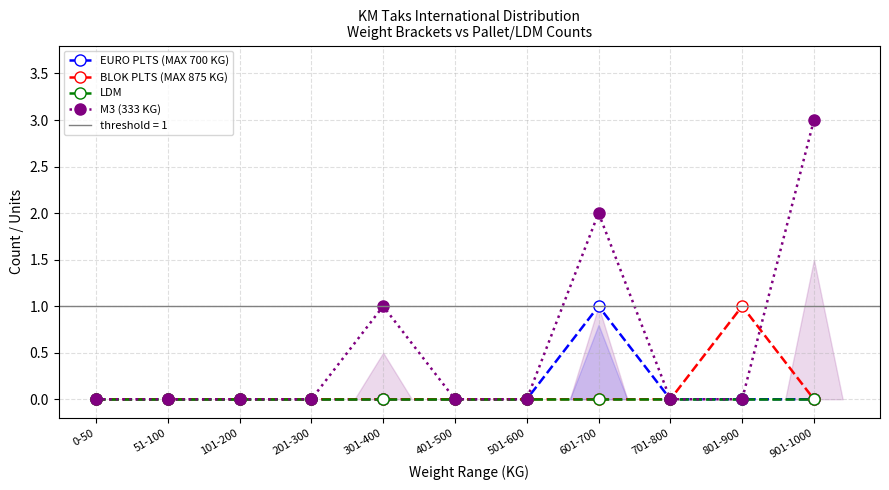

At which label is EURO PLTS (MAX 700 KG) closest to 0?

0-50